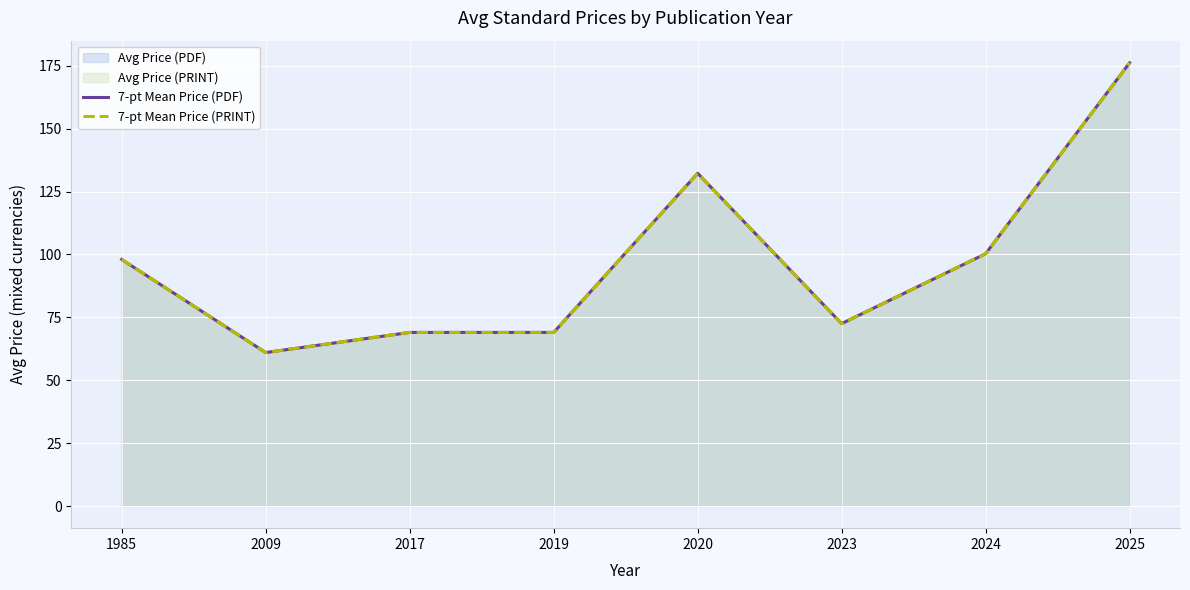

Rank the categories by 7-pt Mean Price (PRINT) value from lowest to highest.

2009, 2017, 2019, 2023, 1985, 2024, 2020, 2025